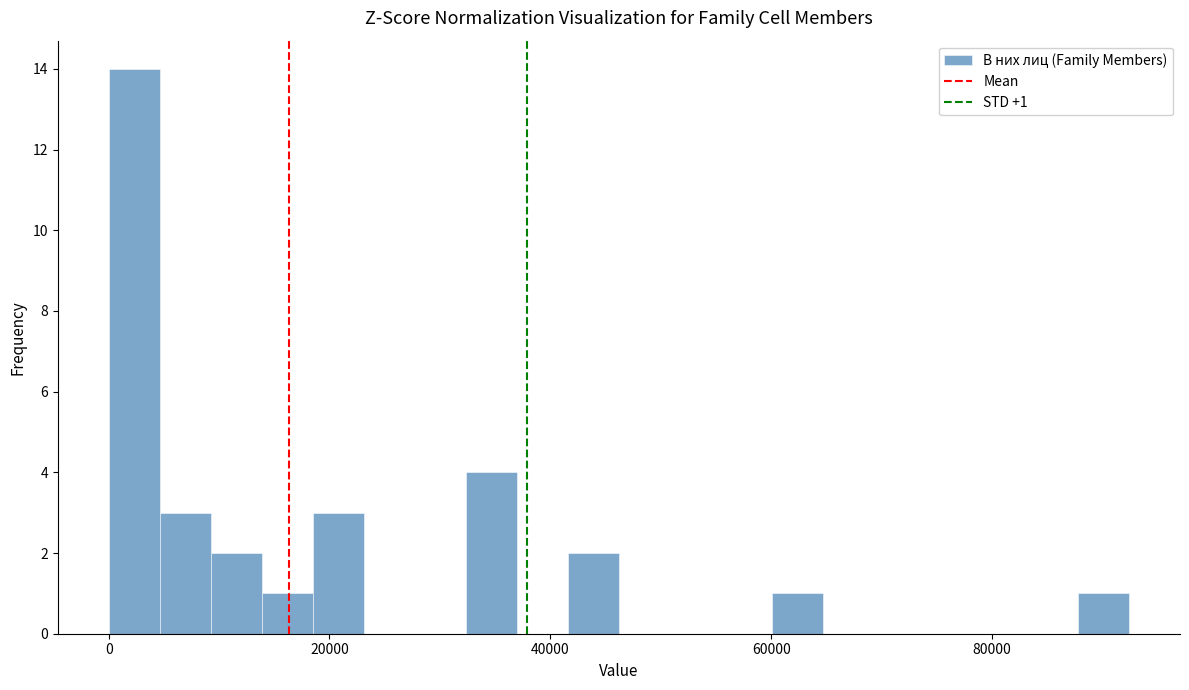

Read against the x-axis, roughly where is the centre of the tallest bar?

2000